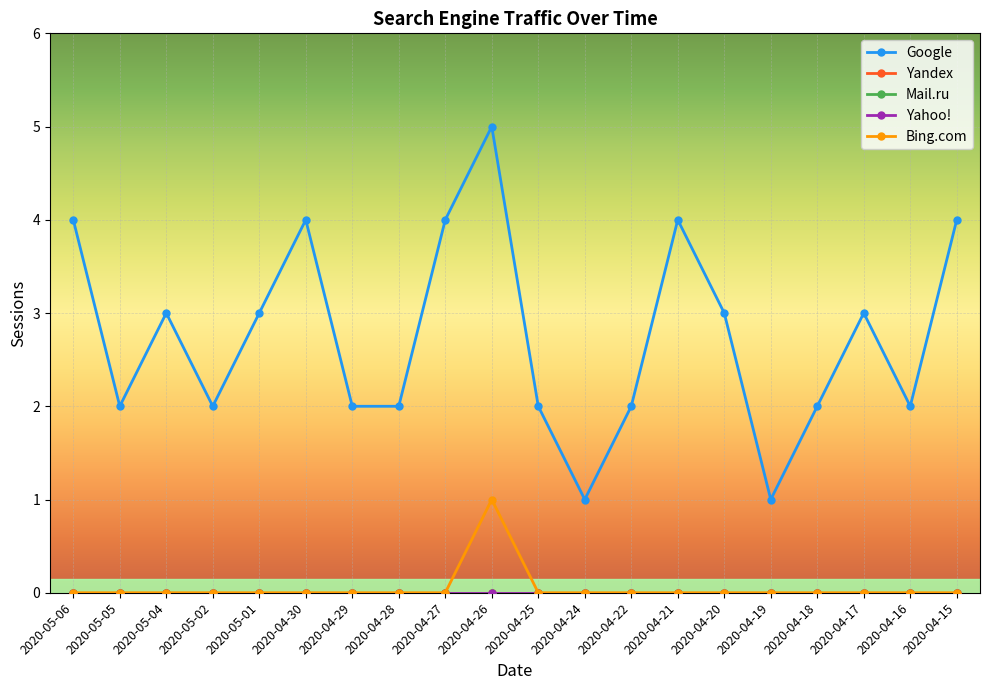

Reading left to right, extract all data points from this chart.

Google: 4	2	3	2	3	4	2	2	4	5	2	1	2	4	3	1	2	3	2	4
Yandex: 0	0	0	0	0	0	0	0	0	0	0	0	0	0	0	0	0	0	0	0
Mail.ru: 0	0	0	0	0	0	0	0	0	0	0	0	0	0	0	0	0	0	0	0
Yahoo!: 0	0	0	0	0	0	0	0	0	0	0	0	0	0	0	0	0	0	0	0
Bing.com: 0	0	0	0	0	0	0	0	0	1	0	0	0	0	0	0	0	0	0	0